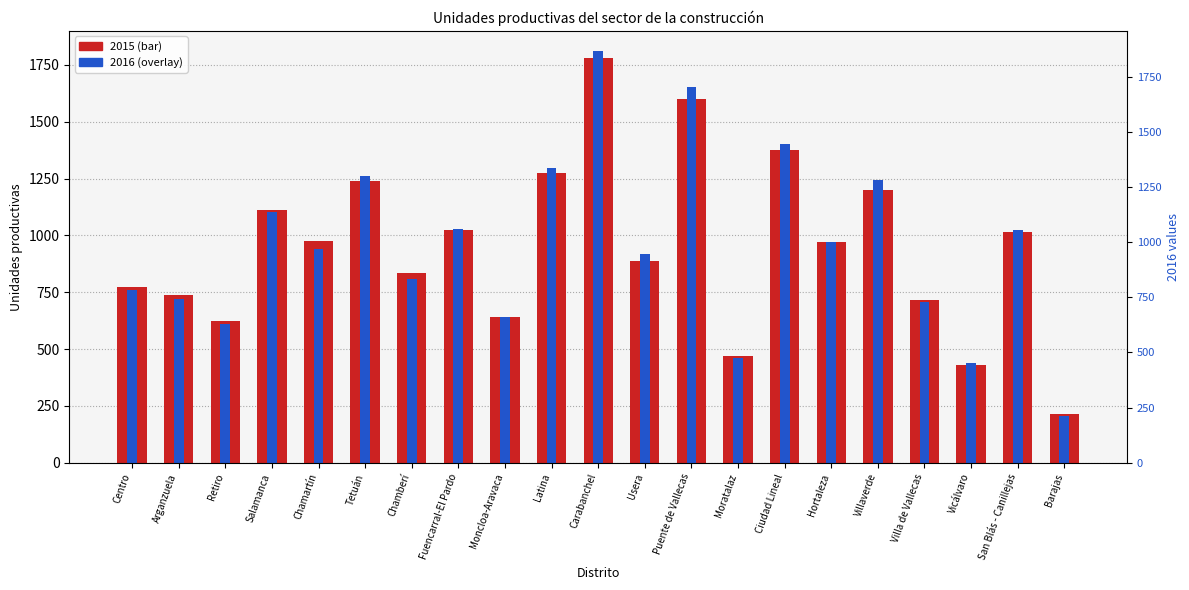

Reading left to right, what are all the values shown in this chart?

2015: Centro=773	Arganzuela=738	Retiro=625	Salamanca=1110	Chamartín=974	Tetuán=1241	Chamberí=836	Fuencarral-El Pardo=1025	Moncloa-Aravaca=642	Latina=1276	Carabanchel=1780	Usera=889	Puente de Vallecas=1601	Moratalaz=470	Ciudad Lineal=1376	Hortaleza=973	Villaverde=1200	Villa de Vallecas=714	Vicálvaro=431	San Blás - Canillejas=1016	Barajas=215
2016: Centro=761	Arganzuela=721	Retiro=610	Salamanca=1101	Chamartín=938	Tetuán=1263	Chamberí=808	Fuencarral-El Pardo=1029	Moncloa-Aravaca=643	Latina=1296	Carabanchel=1809	Usera=916	Puente de Vallecas=1651	Moratalaz=460	Ciudad Lineal=1400	Hortaleza=972	Villaverde=1245	Villa de Vallecas=705	Vicálvaro=440	San Blás - Canillejas=1022	Barajas=206